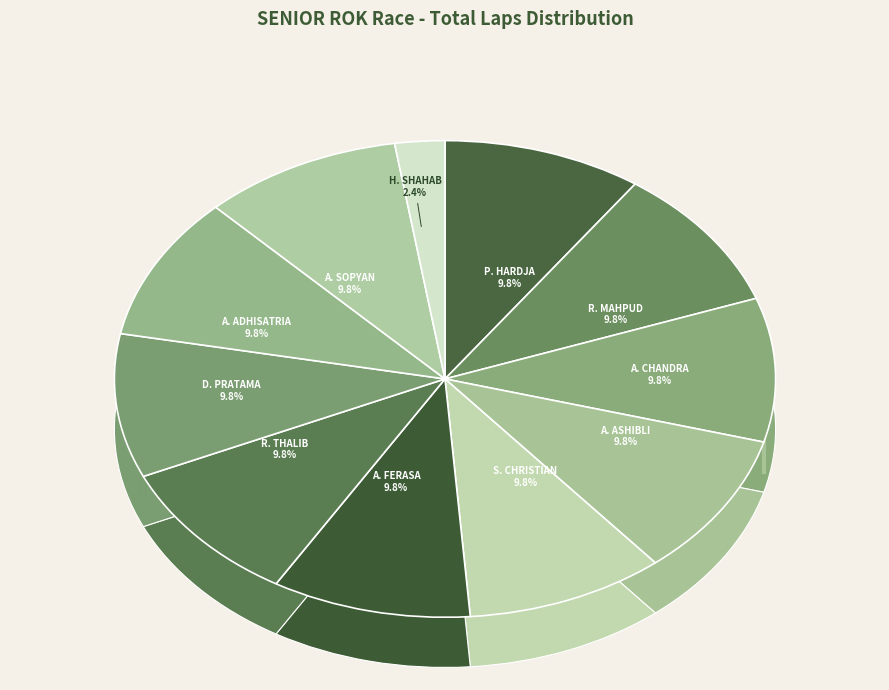

What percentage is the AURIOL IBRAHIM SOPYAN slice, to the nearest percent?

10%